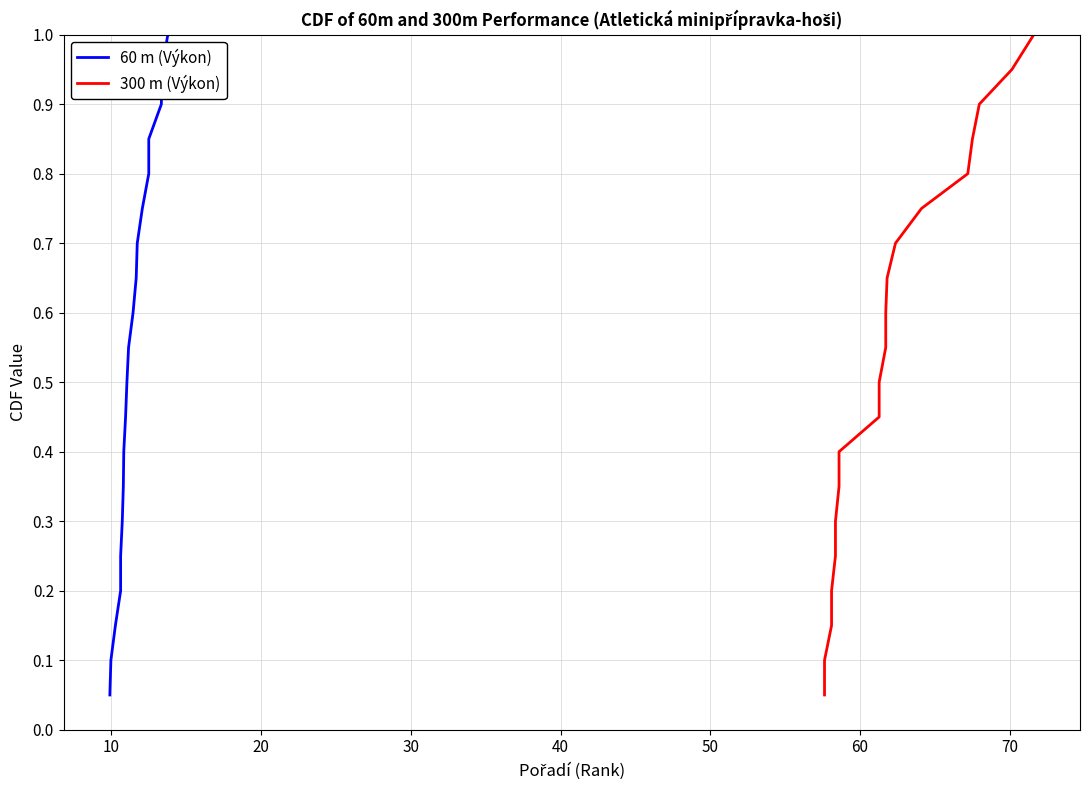

What is the average value of the 60 m (Výkon) series?

0.5